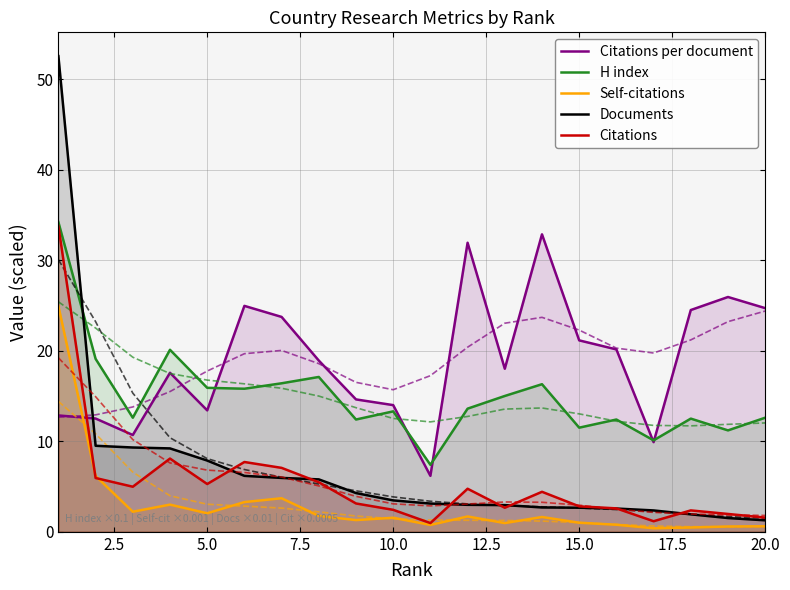

What is the lowest value of the Citations per document series?

6.2